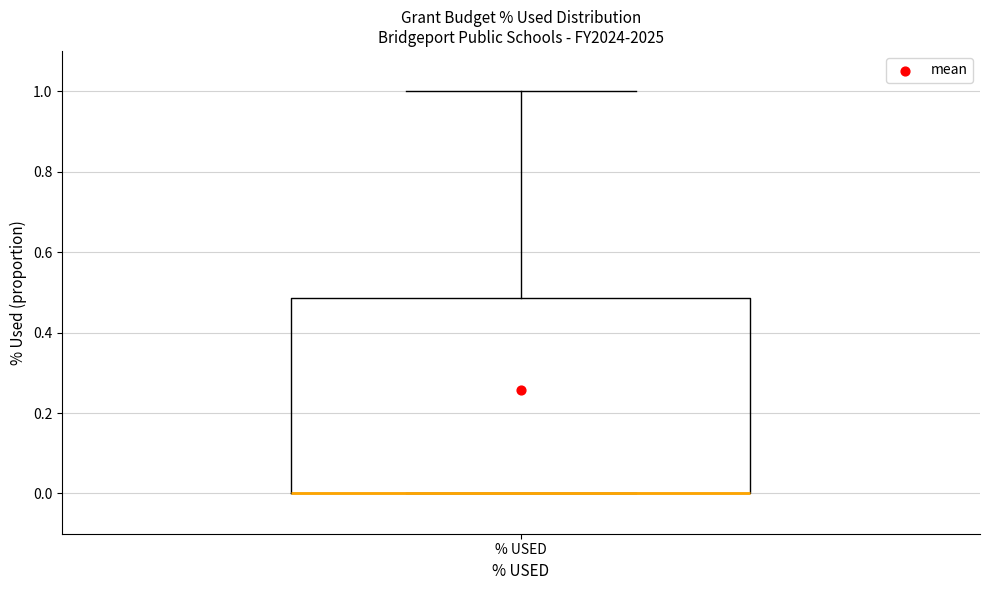

Read this box plot against the y-axis: the position of the median line, the range covered by the box, and the ends of both whiskers. The values are not printed on the chart, so give them approximately, as read against the axis.

median 0.00 (drawn on the box's lower edge), box 0.00 to 0.48, whiskers 0.00 to 1.00